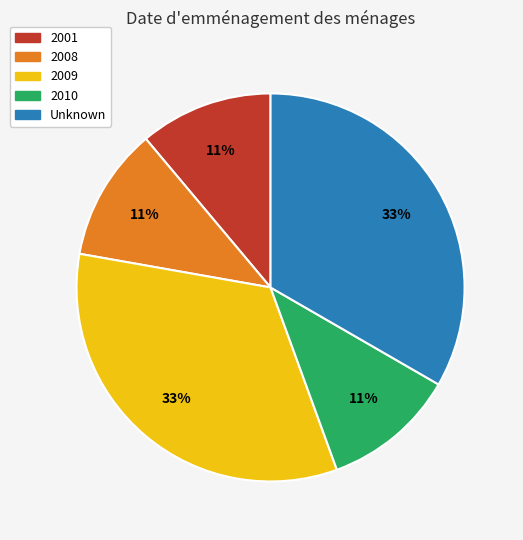

How many slices are in this pie chart?

5